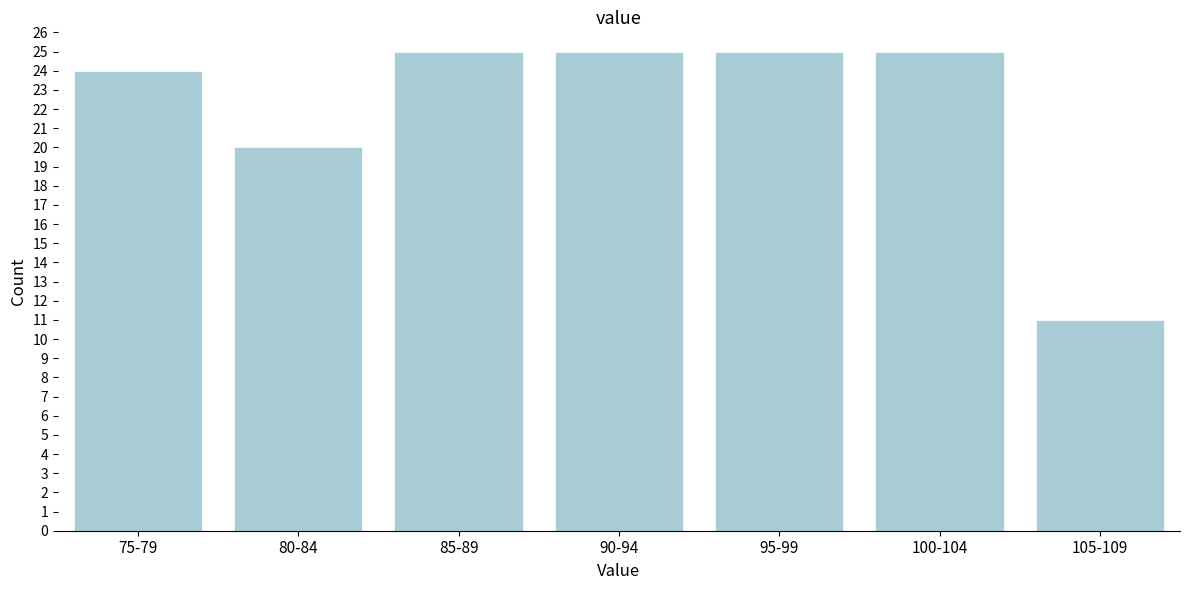

Reading right to left, list all the values displayed in this chart.

105-109=11	100-104=25	95-99=25	90-94=25	85-89=25	80-84=20	75-79=24